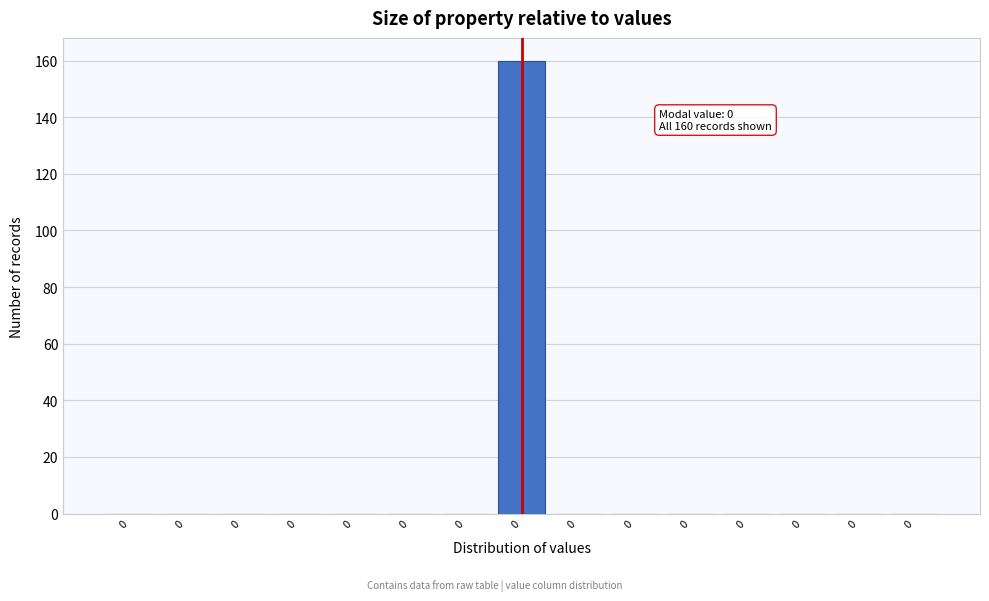

How many data points does each series have?

15